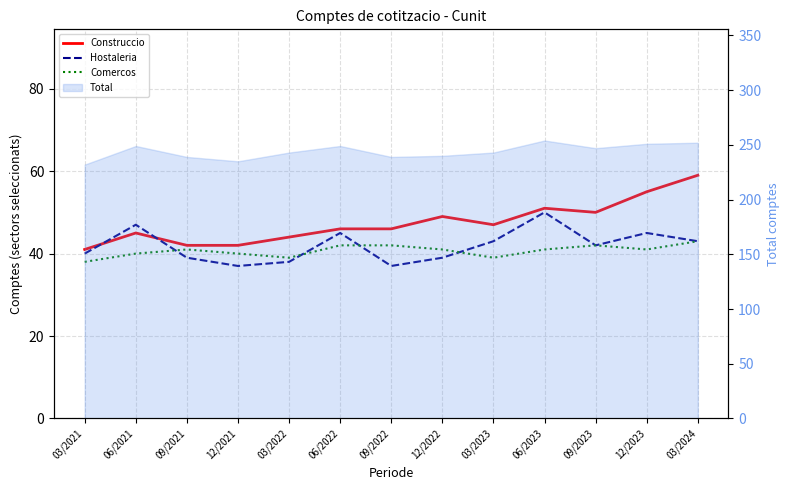

At which label does Hostaleria reach its peak?

06/2023